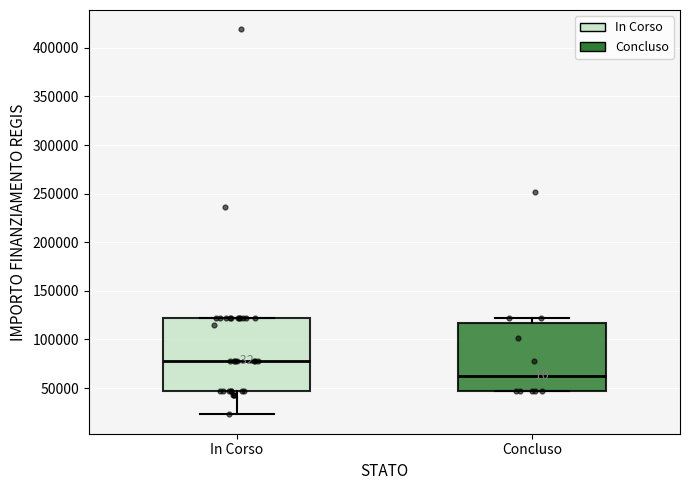

Reading left to right, transcribe this box plot: for each box, give where its median line is, the range the box spans, and where its two whiskers end, as read against the y-axis. The values are not printed on the chart, so give them approximately, as read against the axis.

In Corso: median 80000, box 45000 to 120000, whiskers 25000 to 120000
Concluso: median 65000, box 45000 to 115000, whiskers 45000 to 120000